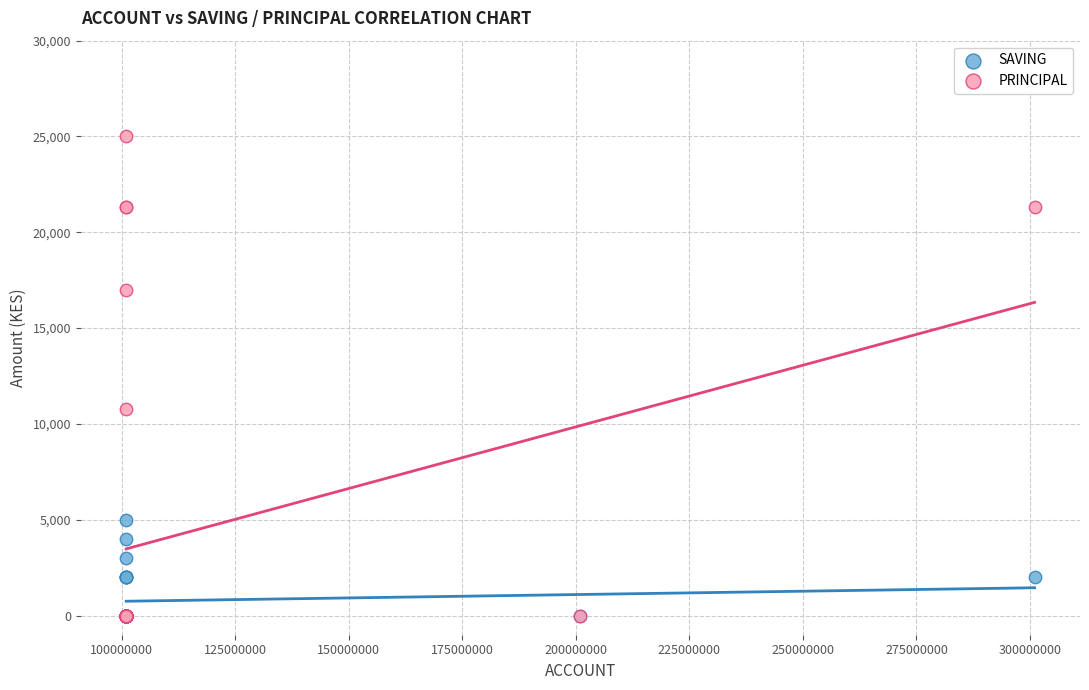

Across all series, what Y value is closest to 12500?

10800